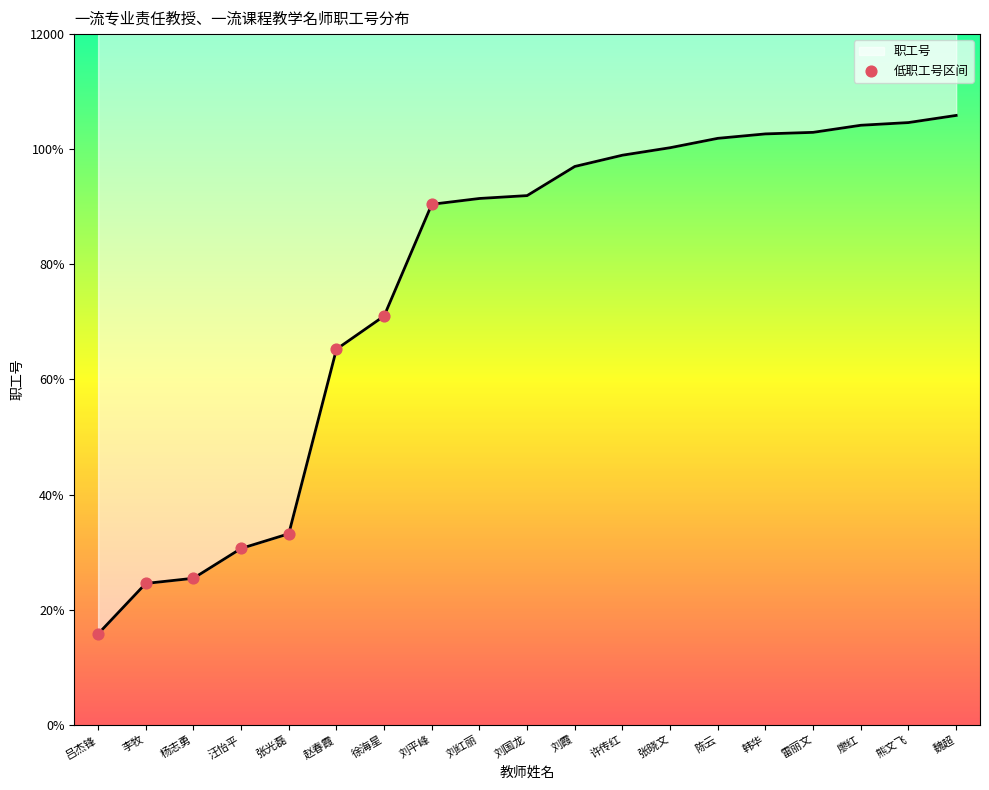

Which has a higher value, 赵春霞 or 徐海星?

徐海星